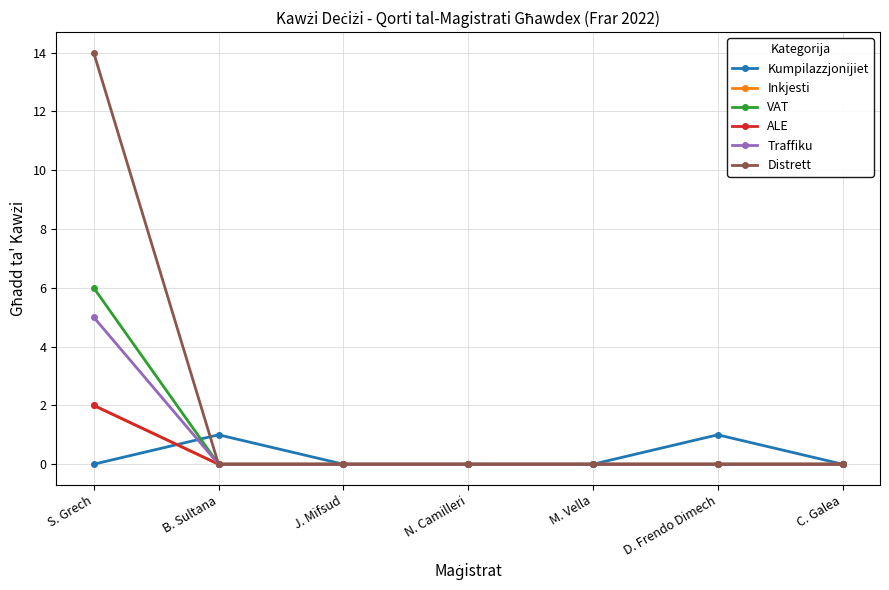

What position from the right is S. Grech?

7